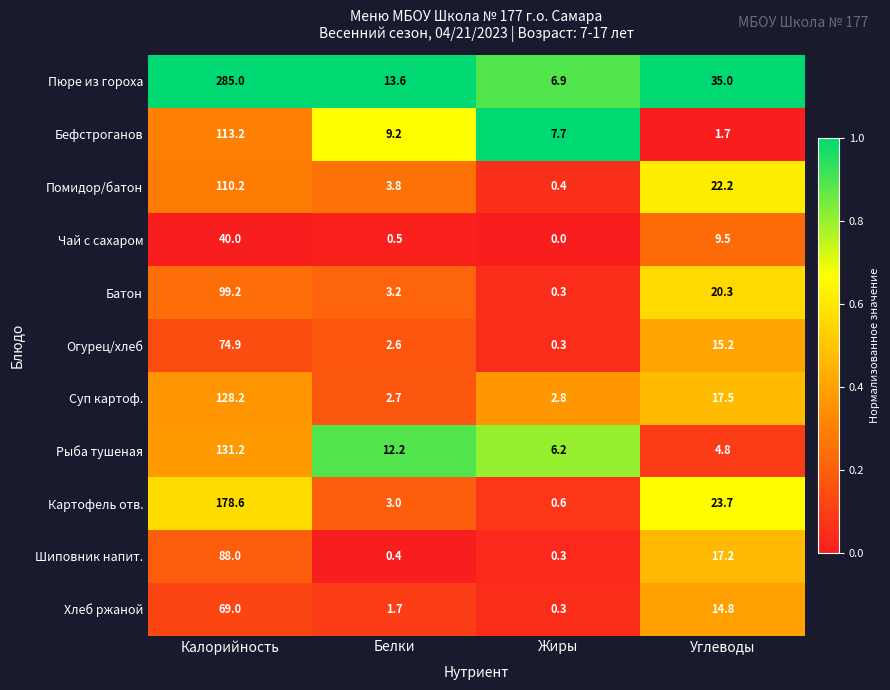

Is it true that Бефстроганов equals 4.3 at Жиры?

False